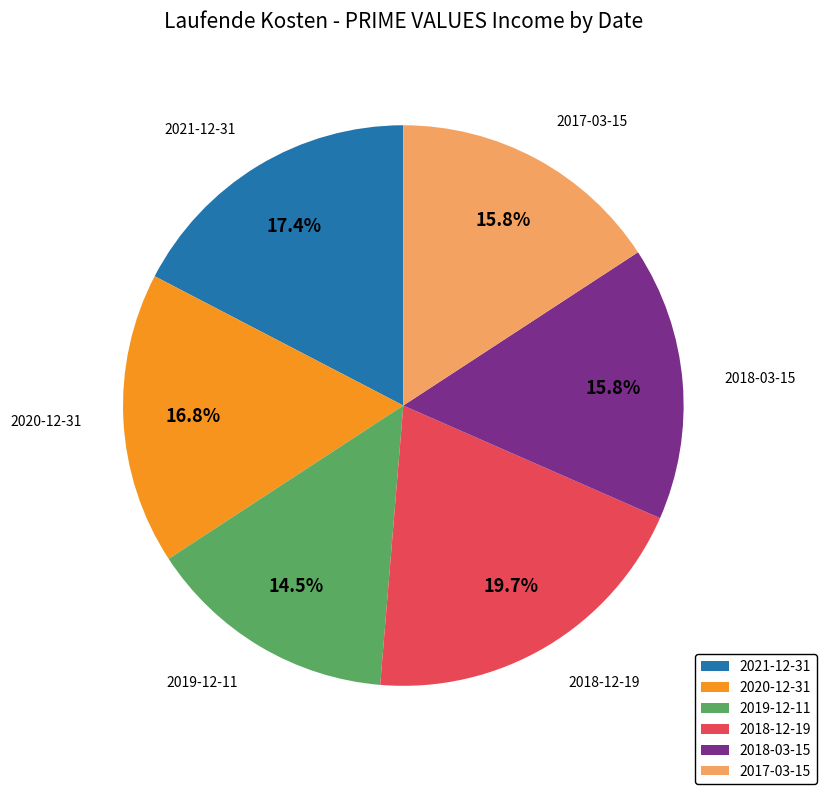

What percentage do 2018-12-19 and 2018-03-15 together represent?

35.5%